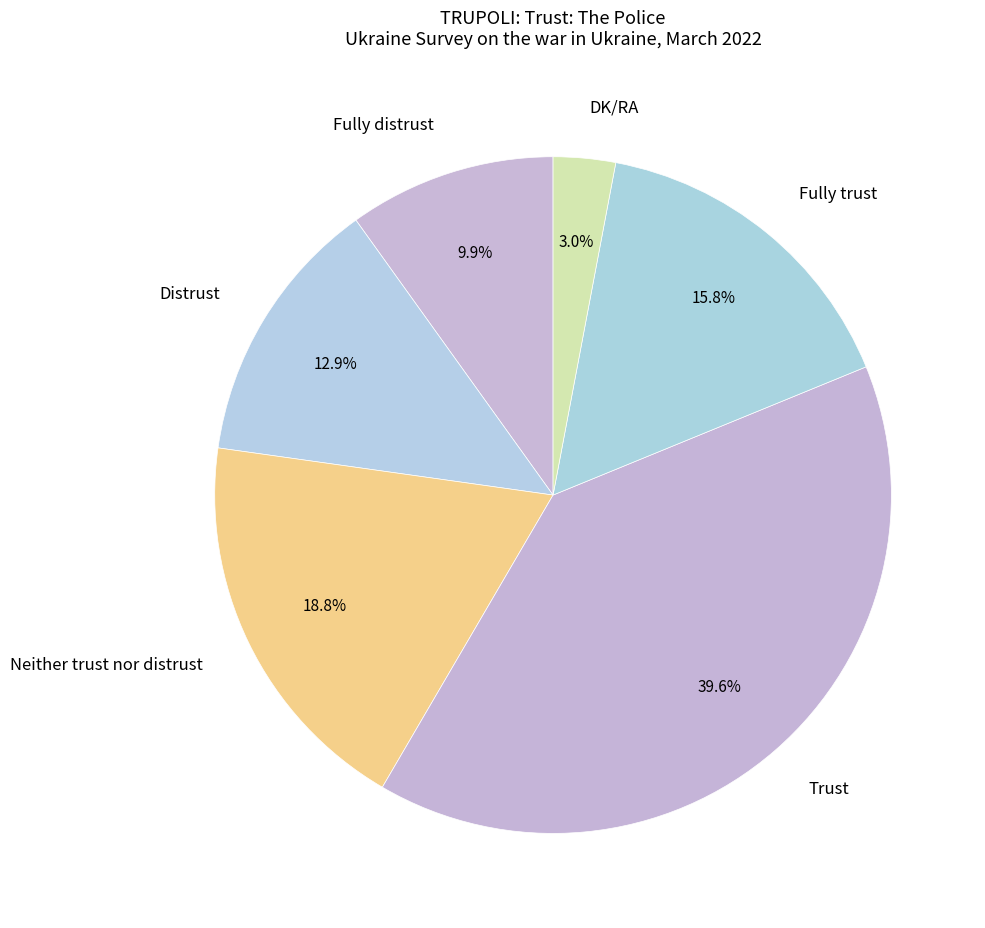

What percentage is the Distrust slice, to the nearest percent?

13%